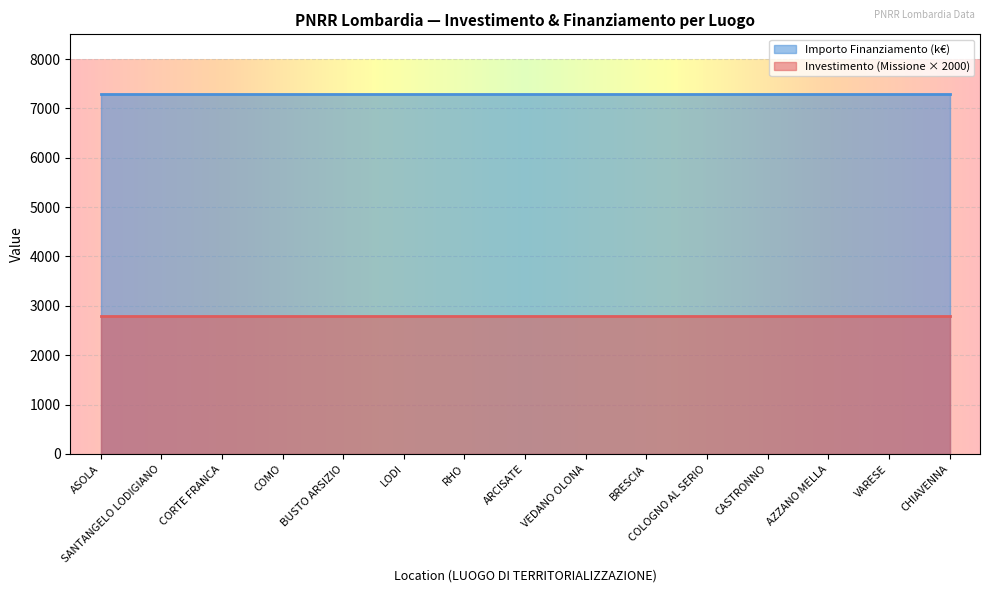

True or false: Importo Finanziamento (k€) has a value of 7301.0 at VARESE.

True